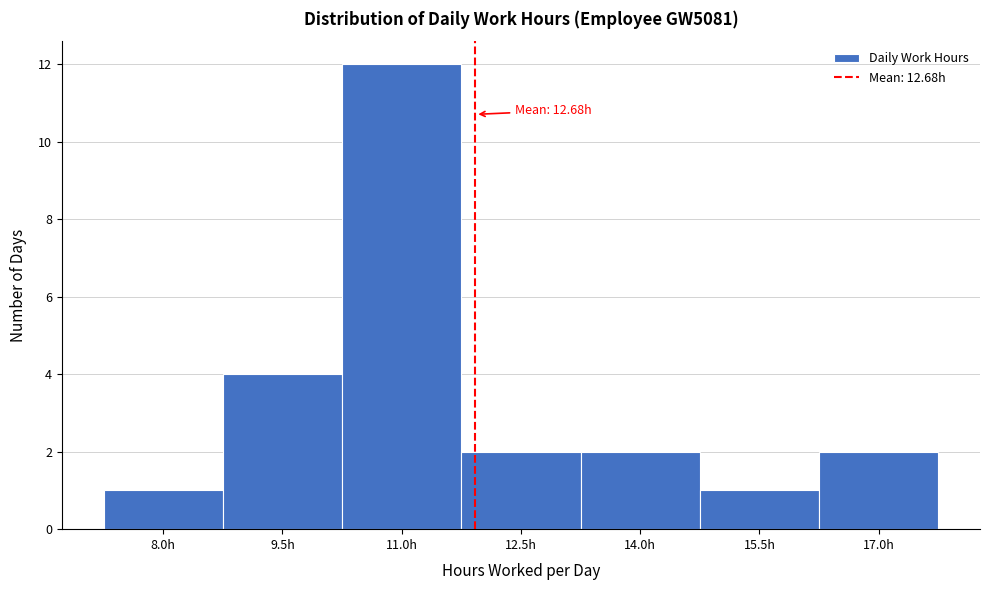

Reading left to right, transcribe all the data shown in this chart.

8.0h=1	9.5h=4	11.0h=12	12.5h=2	14.0h=2	15.5h=1	17.0h=2